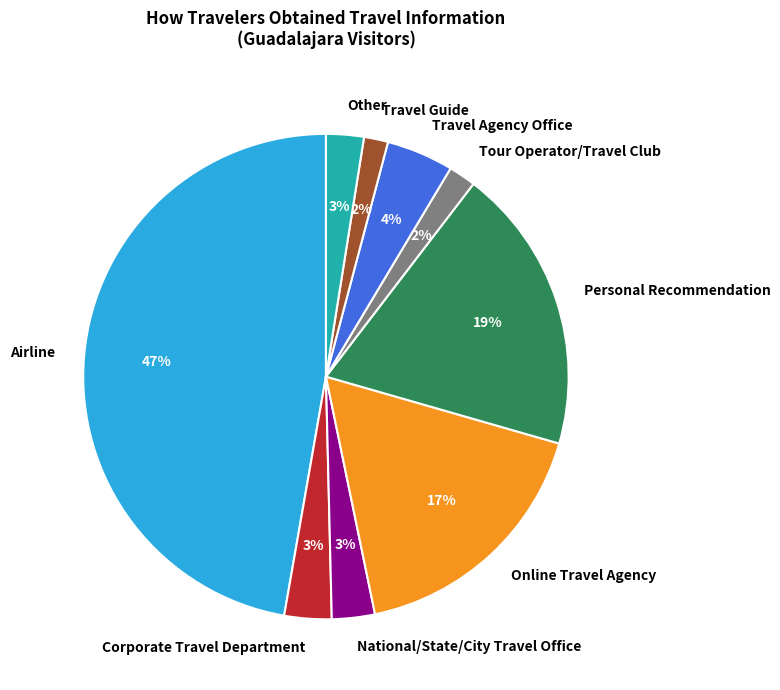

Is the sum of Travel Agency Office and Travel Guide greater than half?

No